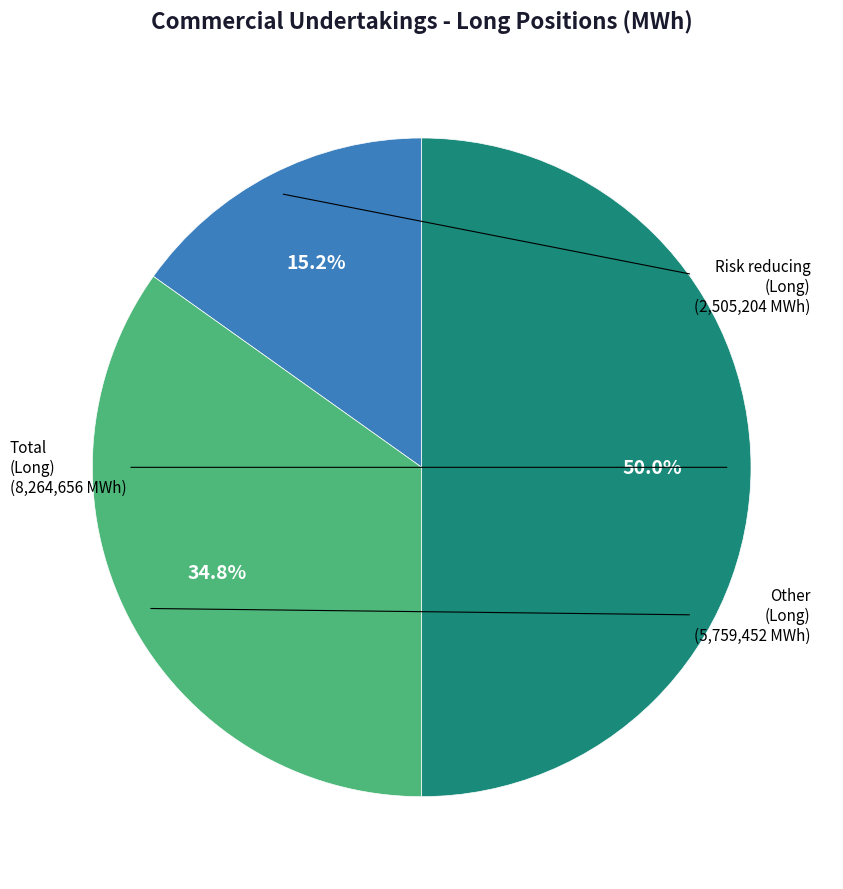

Between Other (Long) and Total (Long), which is larger?

Total (Long)